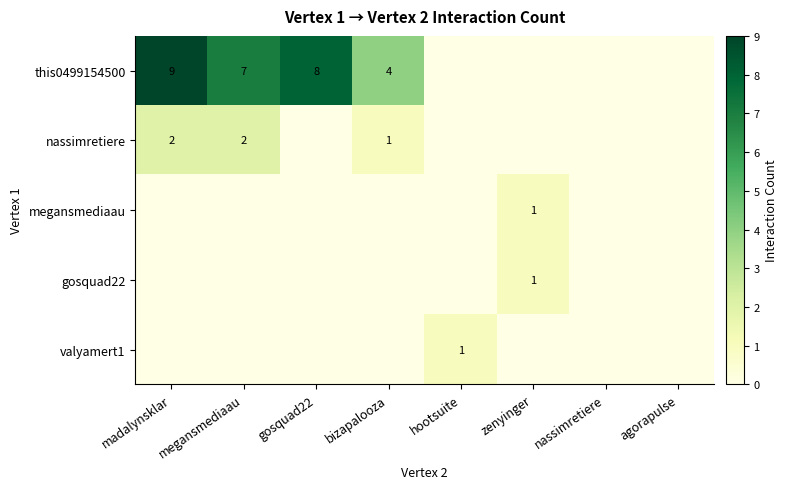

The nassimretiere series shows 1 at bizapalooza. True or false?

True